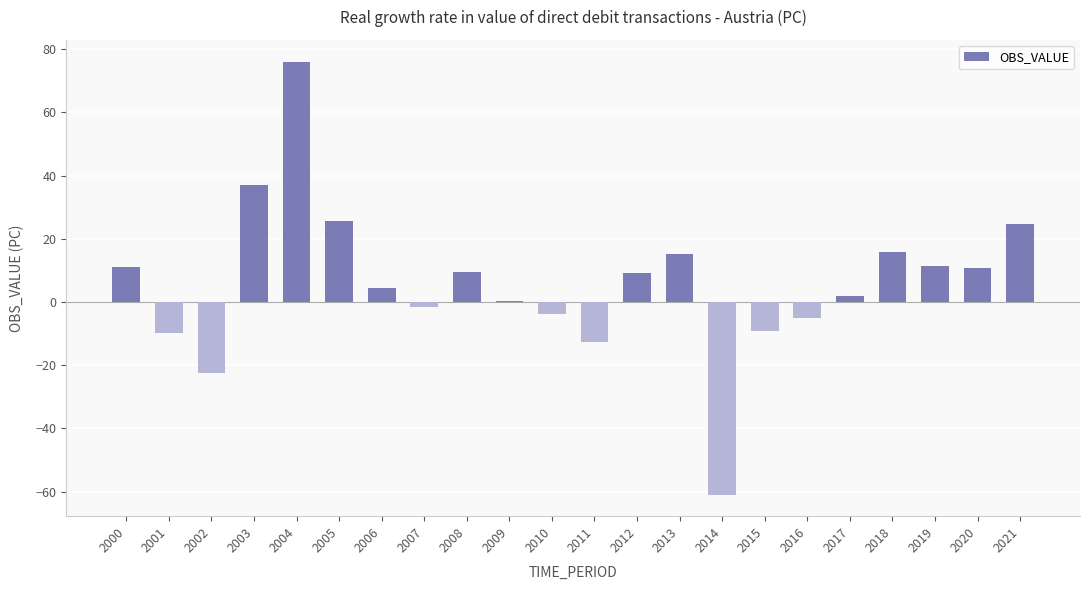

How many distinct data groups are displayed?

1